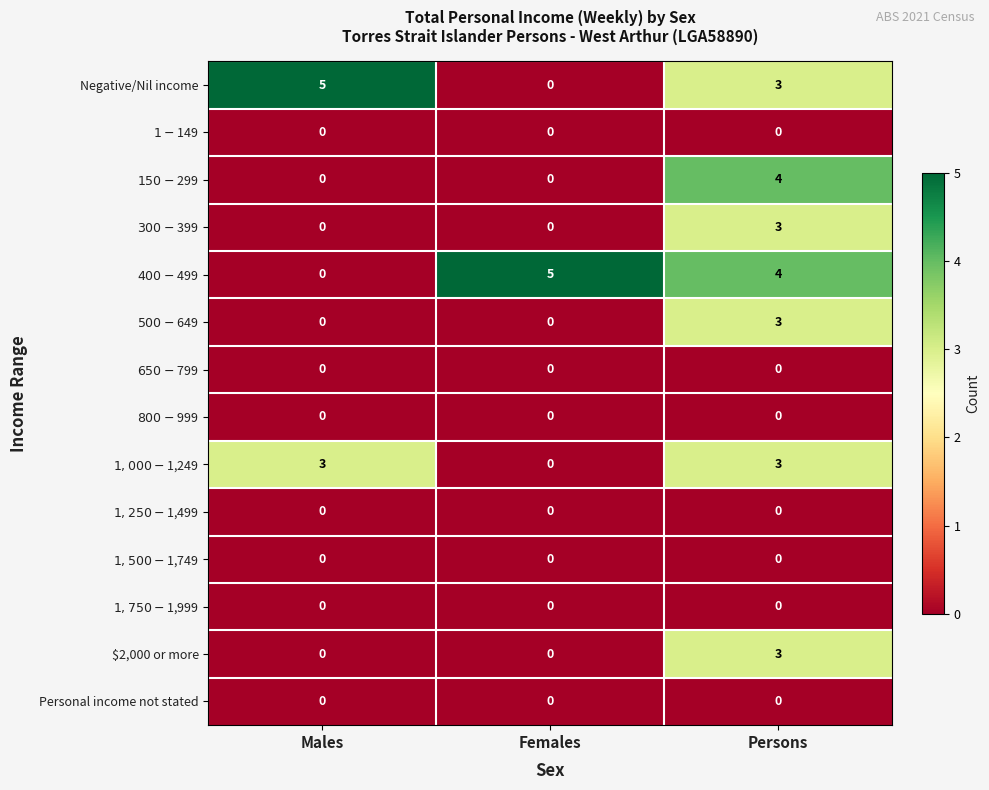

What is the difference between the maximum and minimum values in the $2,000 or more series?

3